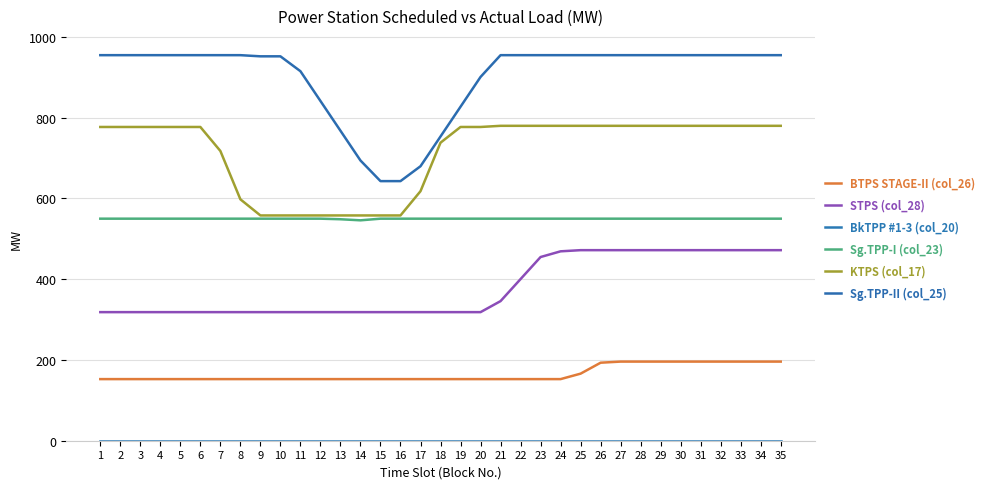

True or false: STPS (col_28) and Sg.TPP-II (col_25) cross at least once.

False